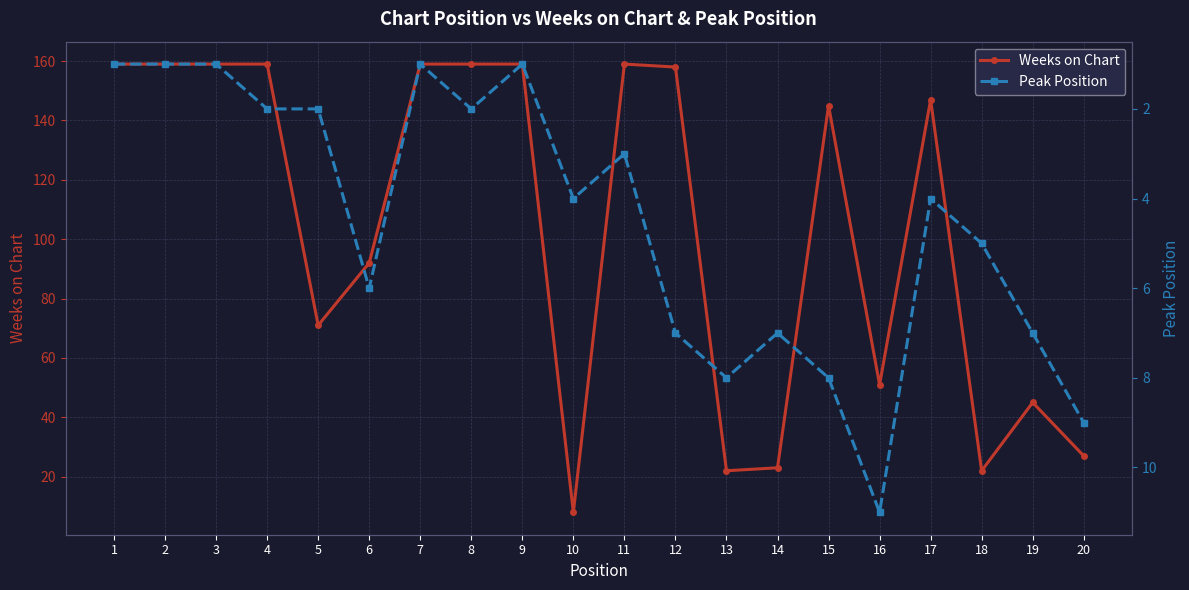

Reading right to left, what are all the values shown in this chart?

Weeks on Chart: 27	45	22	147	51	145	23	22	158	159	8	159	159	159	92	71	159	159	159	159
Peak Position: 9	7	5	4	11	8	7	8	7	3	4	1	2	1	6	2	2	1	1	1